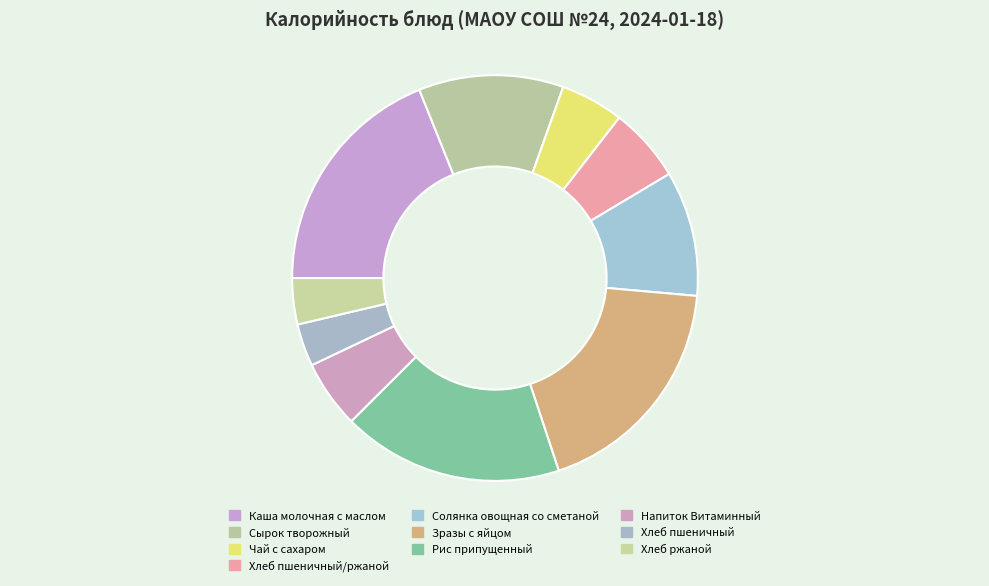

To the nearest percent, what is the combined percentage of Чай с сахаром and Зразы с яйцом?

24%